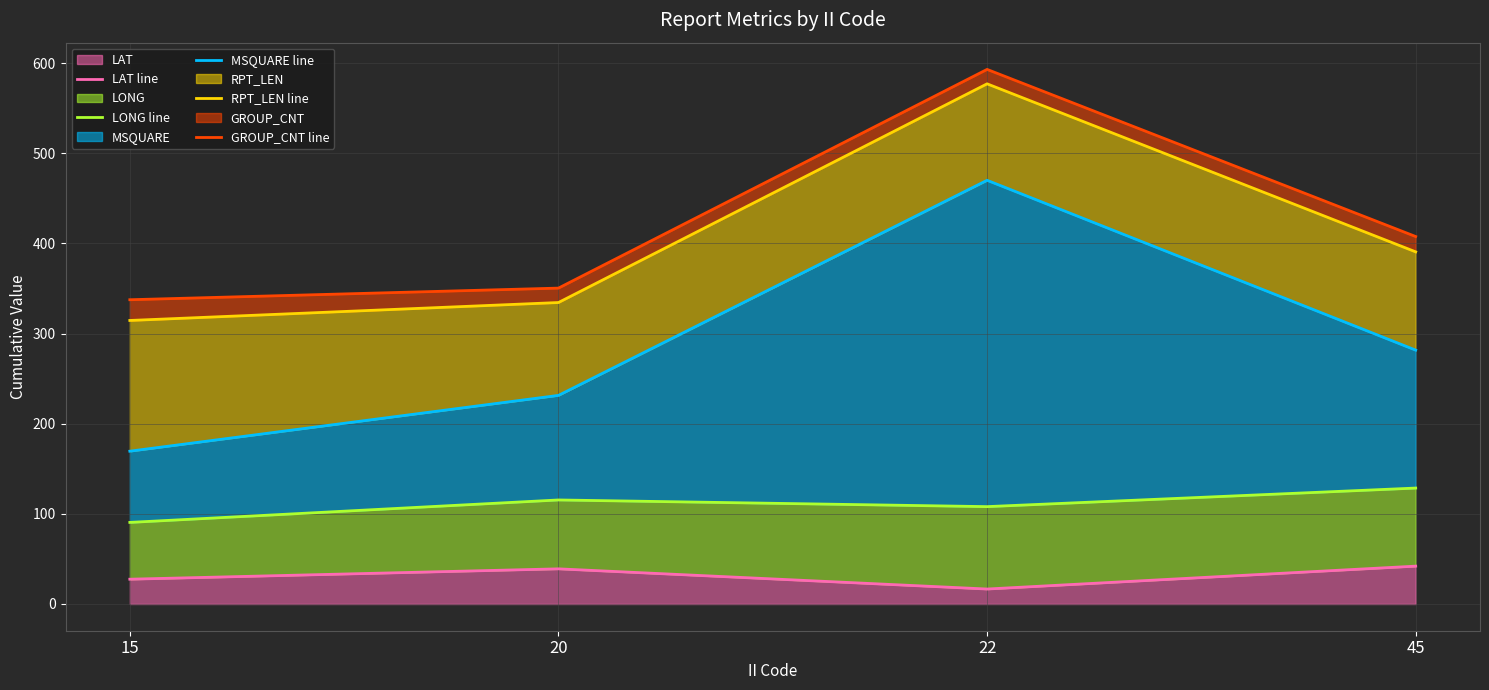

Reading left to right, list all the values displayed in this chart.

LAT line: 15=27.5	20=39.0	22=16.6	45=42.0
LONG line: 15=90.5	20=115.4	22=108.0	45=128.6
MSQUARE line: 15=169.5	20=231.4	22=470.0	45=281.6
RPT_LEN line: 15=314.5	20=334.4	22=577.0	45=390.6
GROUP_CNT line: 15=337.5	20=350.4	22=593.0	45=407.6